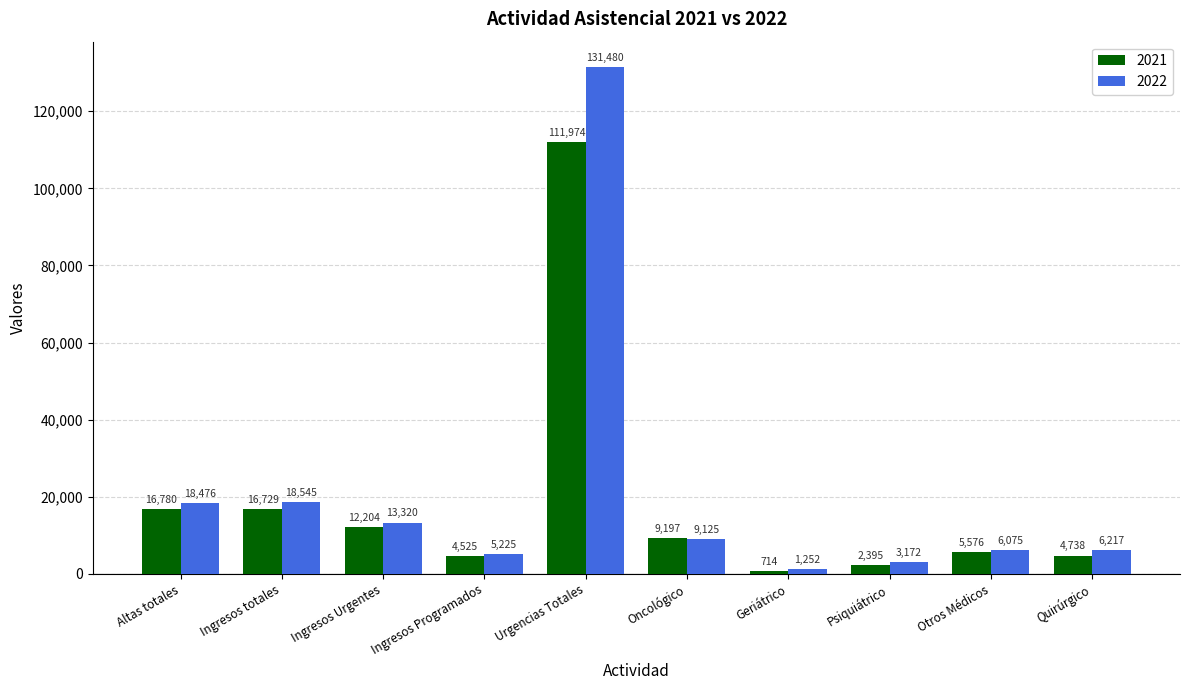

What is the spread (max minus min) of values at Geriátrico?

538